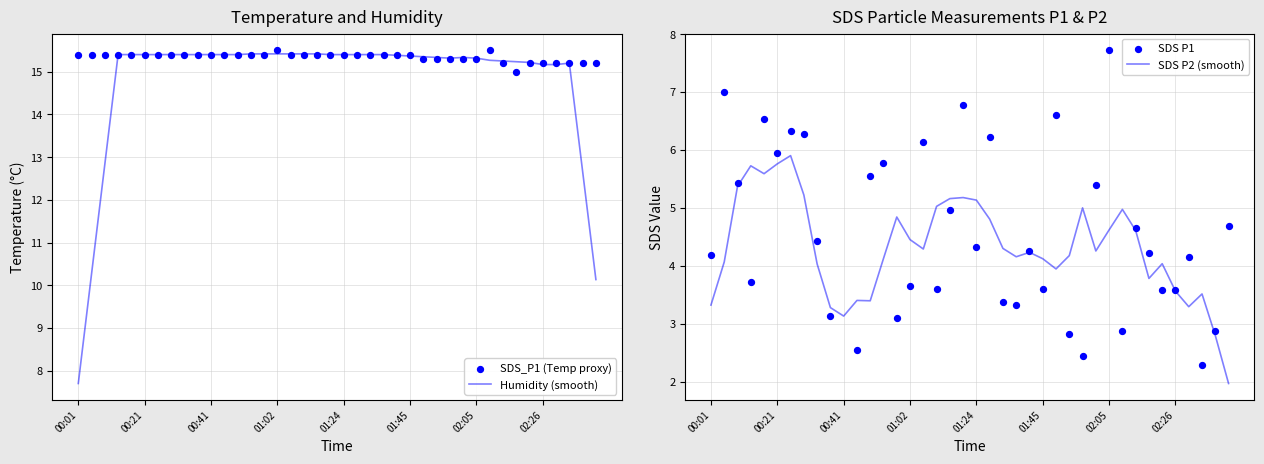

At how many categories does at least one series exceed 8?

40